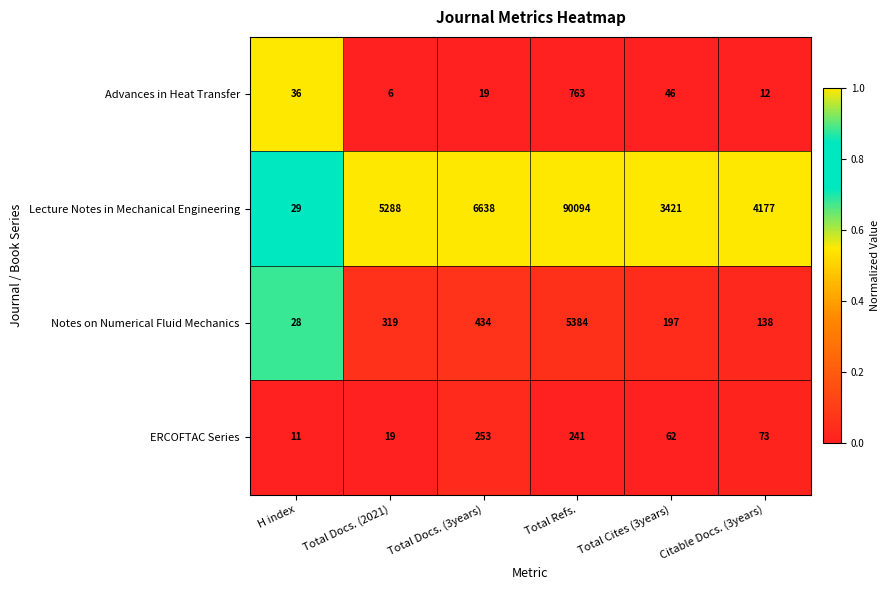

What is the total value across all series at Total Docs. (2021)?

5632